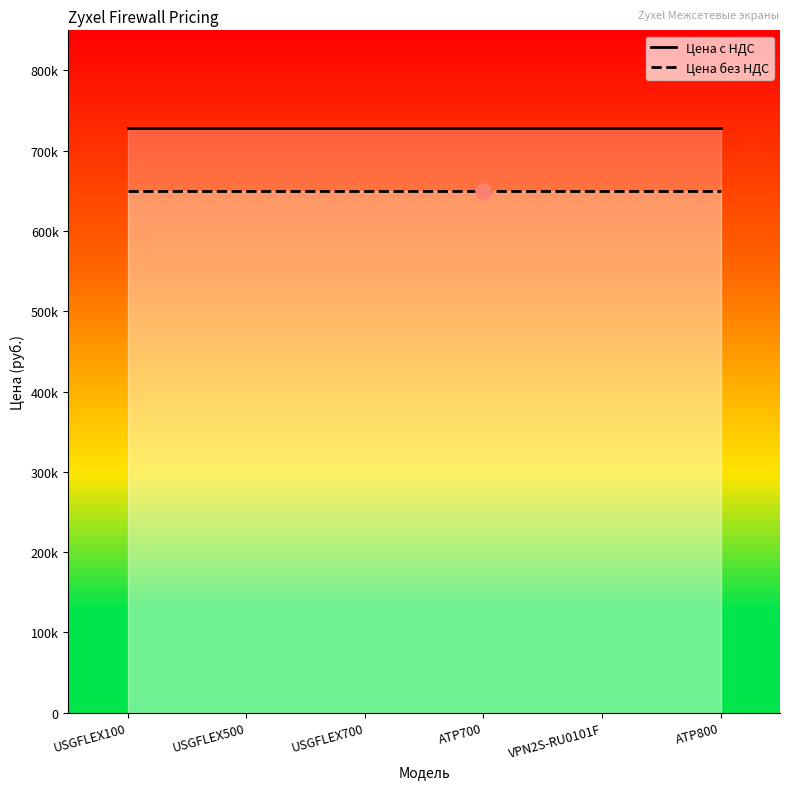

At which category is the sum across all series the highest?

USGFLEX100